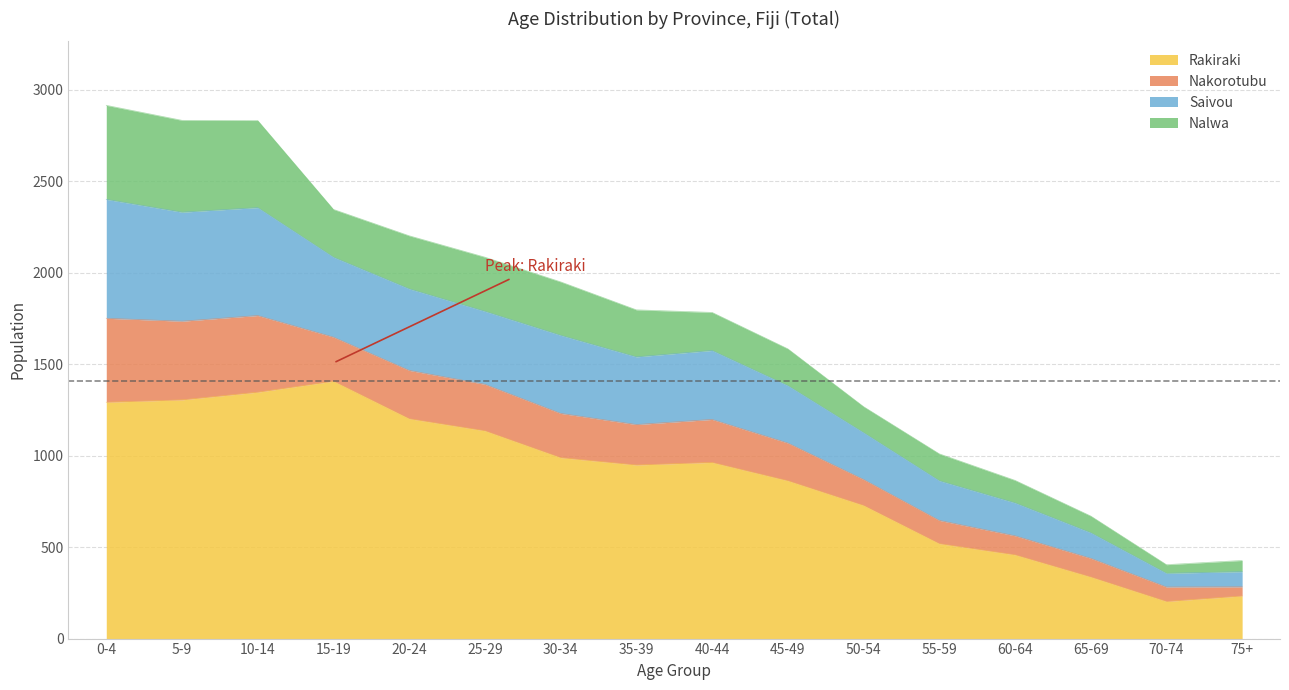

What position from the left is 35-39?

8